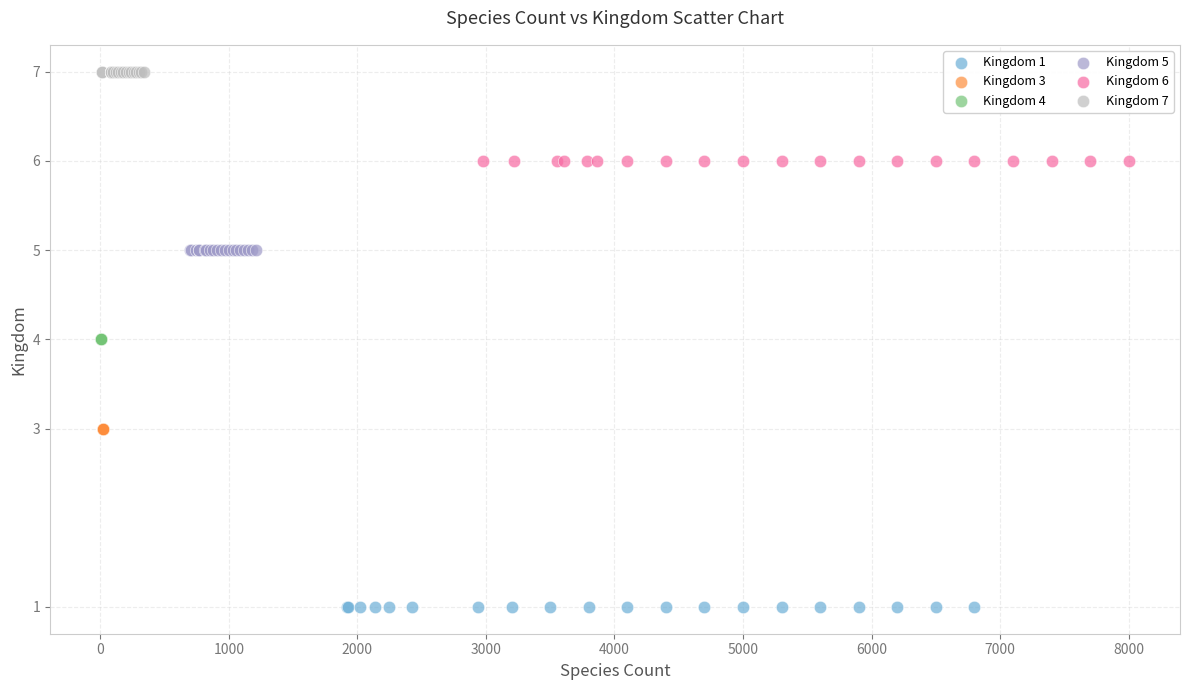

What are all the series names shown in the legend?

Kingdom 1, Kingdom 3, Kingdom 4, Kingdom 5, Kingdom 6, Kingdom 7